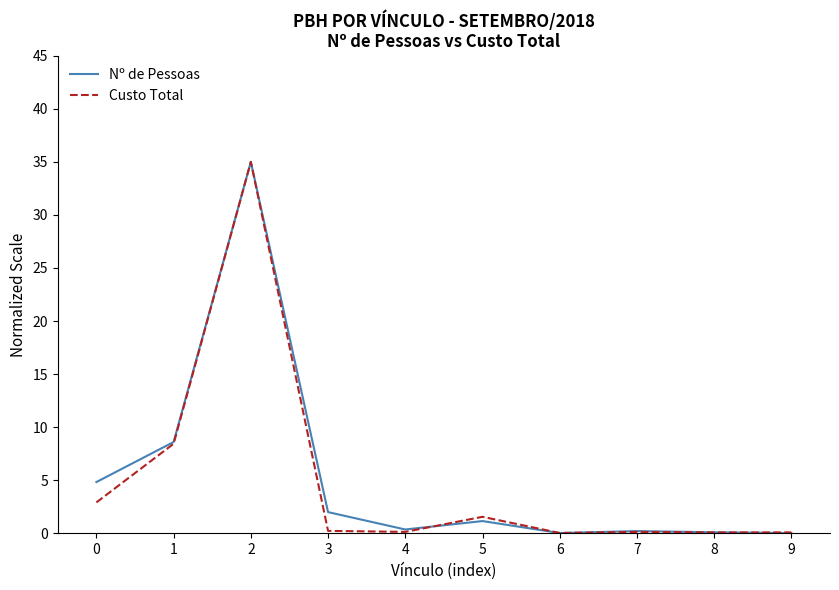

Which series changed the most between 2 and 7?

Custo Total